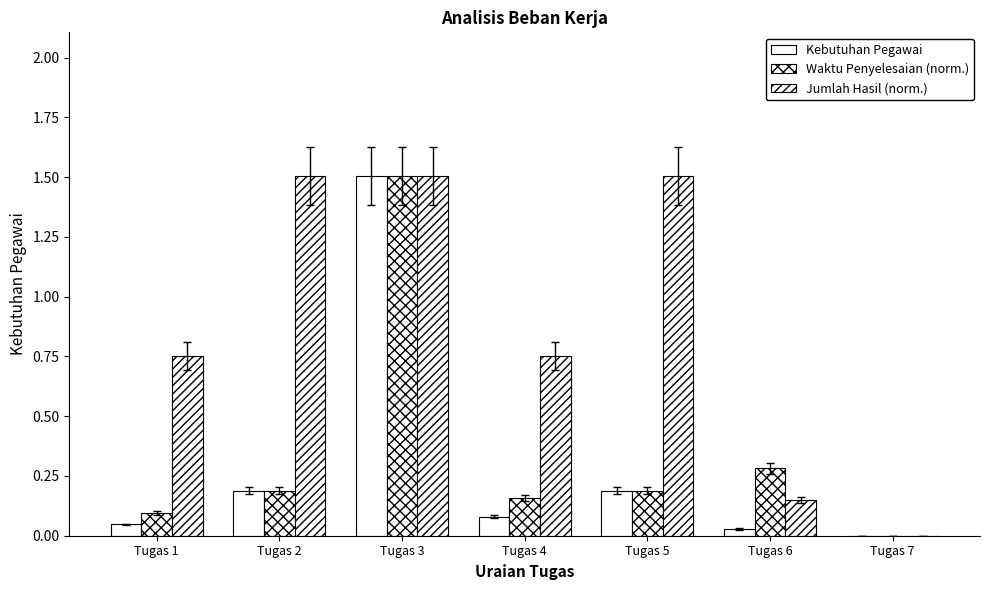

Reading left to right, extract all data points from this chart.

Kebutuhan Pegawai: 0.0	0.2	1.5	0.1	0.2	0.0	0.0
Waktu Penyelesaian (norm.): 0.1	0.2	1.5	0.2	0.2	0.3	0.0
Jumlah Hasil (norm.): 0.8	1.5	1.5	0.8	1.5	0.2	0.0